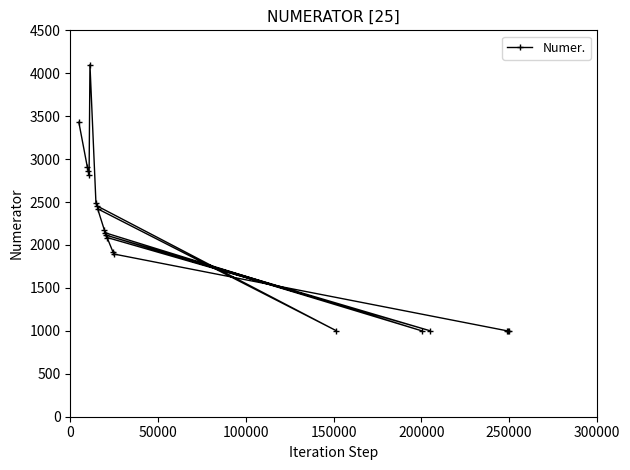

What is the minimum value shown in the chart?

1000.0